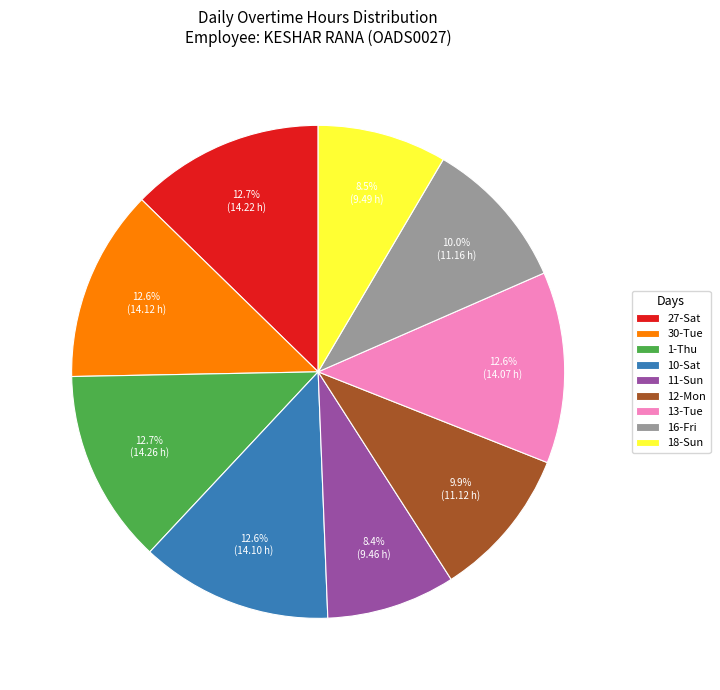

To the nearest percent, what portion does 12-Mon represent?

10%